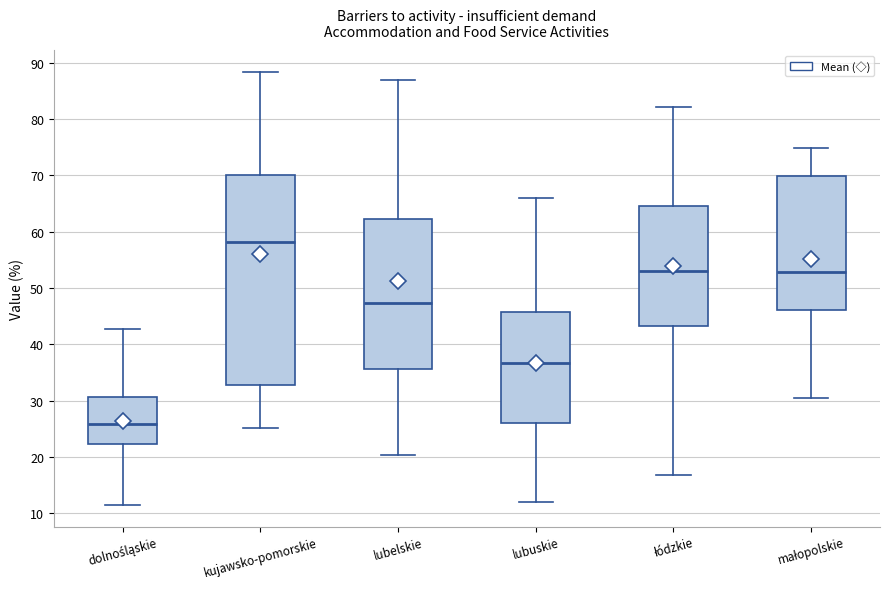

Reading left to right, read every box against the y-axis: the position of its median line, the range the box covers, and the ends of its whiskers. The values are not printed on the chart, so give them approximately, as read against the axis.

dolnośląskie: median 26, box 22 to 31, whiskers 12 to 43
kujawsko-pomorskie: median 58, box 33 to 70, whiskers 25 to 88
lubelskie: median 47, box 36 to 62, whiskers 20 to 87
lubuskie: median 37, box 26 to 46, whiskers 12 to 66
łódzkie: median 53, box 43 to 65, whiskers 17 to 82
małopolskie: median 53, box 46 to 70, whiskers 31 to 75